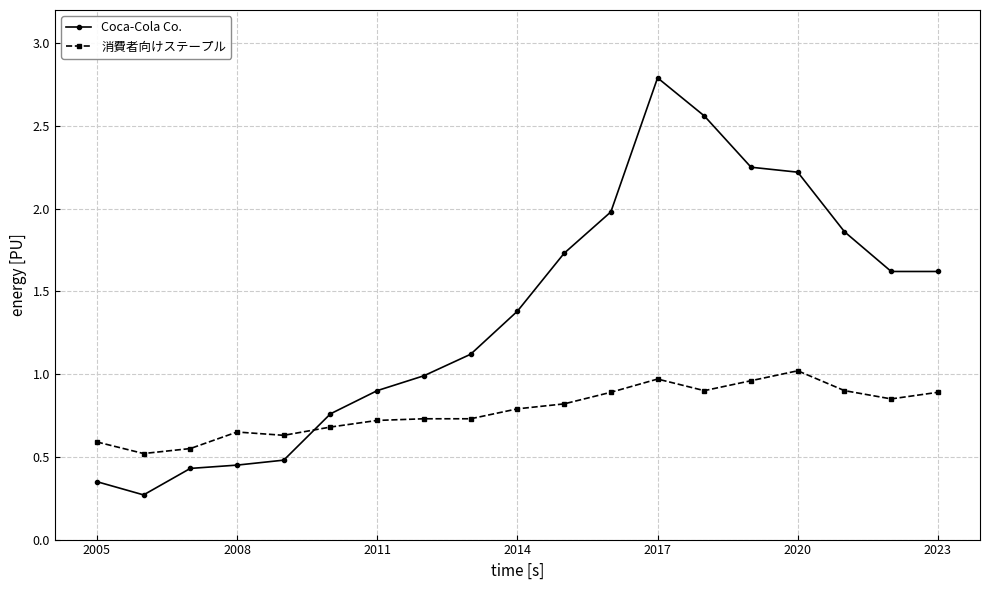

What is the sum of all 消費者向けステープル values?

14.8